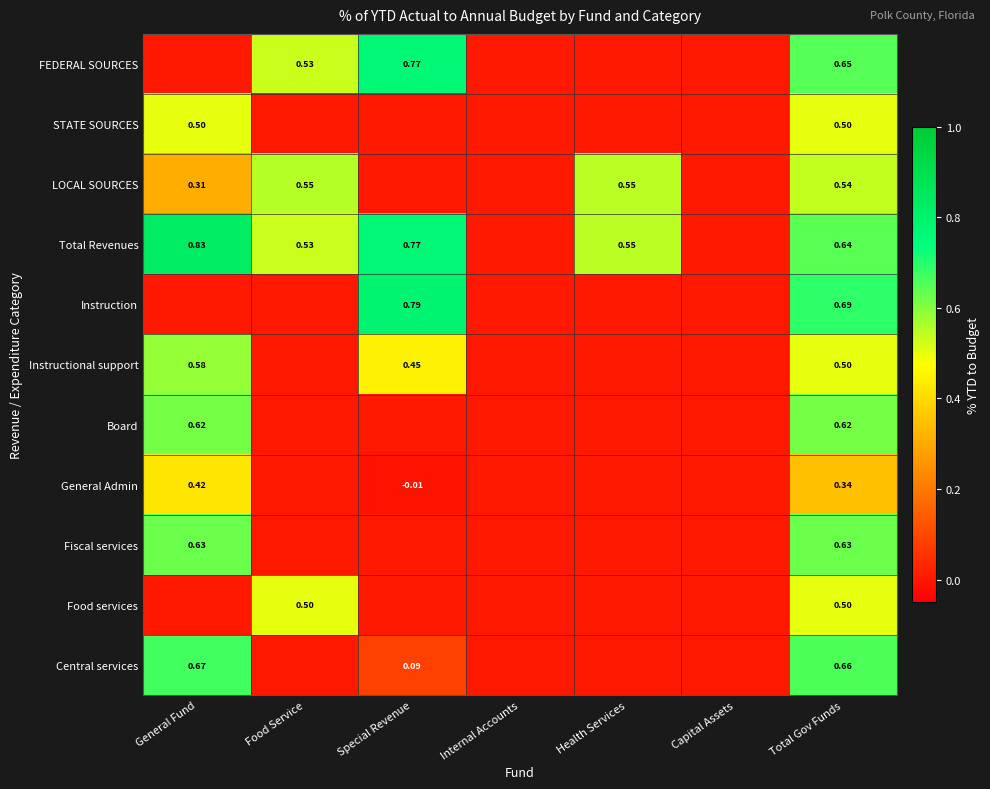

What is the total value across all series at Food Service?

2.1